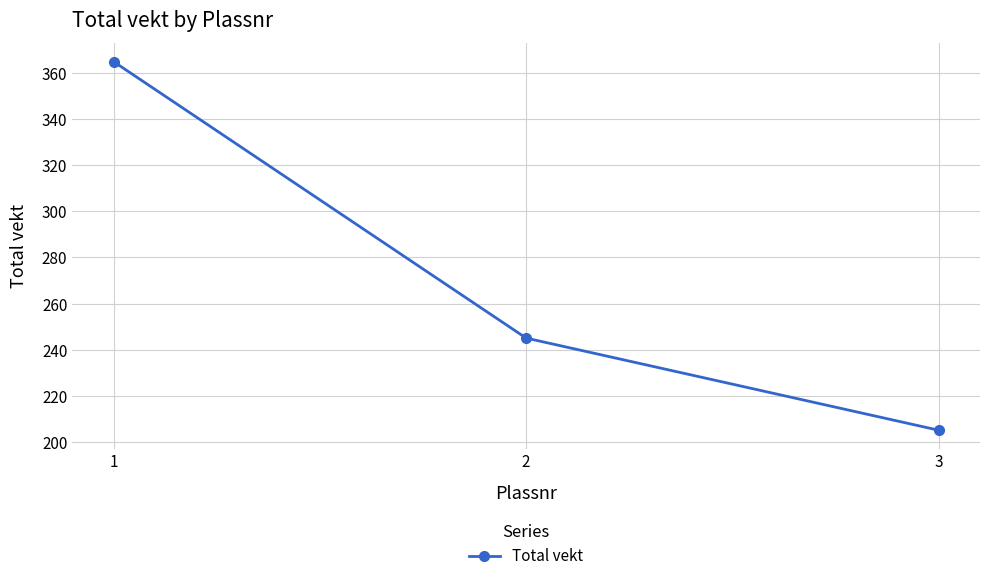

Reading left to right, list all the values displayed in this chart.

365	245	205